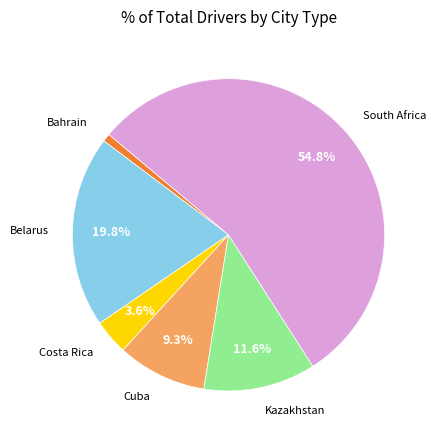

To the nearest percent, what is the difference between the largest and smallest slice percentages?

54%